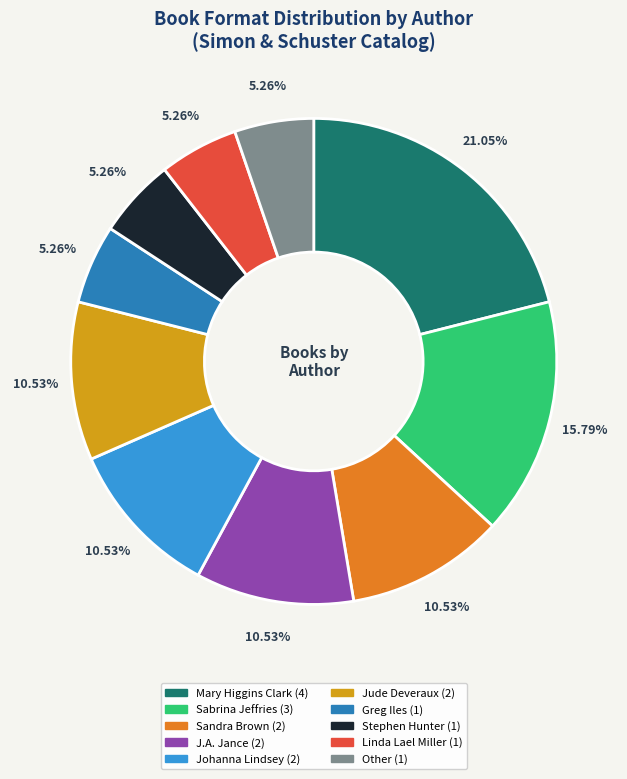

Which slice is the largest?

Mary Higgins Clark